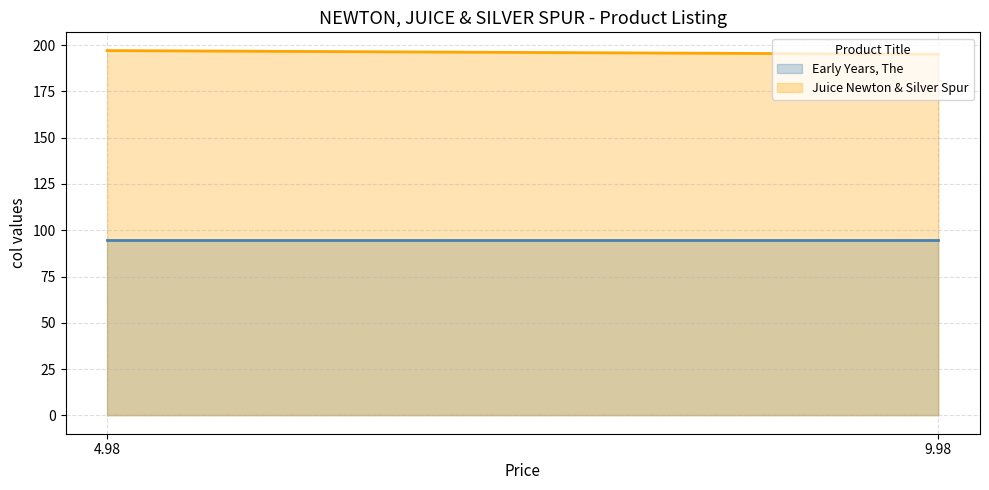

What is the sum of all Juice Newton & Silver Spur values?

392